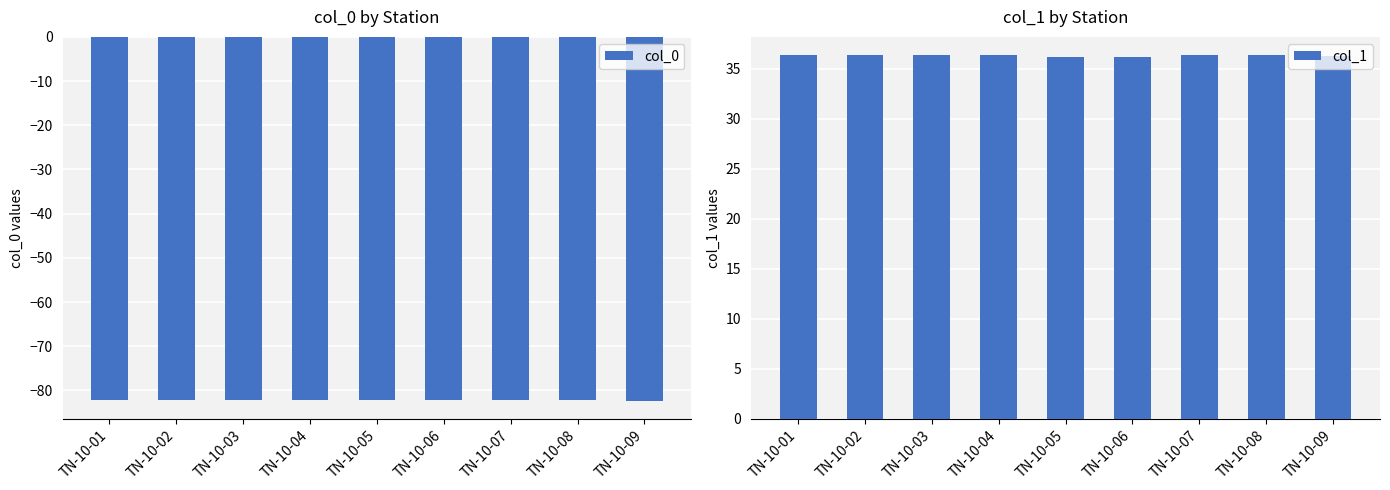

Is the value of col_0 at TN-10-03 greater than the value of col_1 at TN-10-08?

No